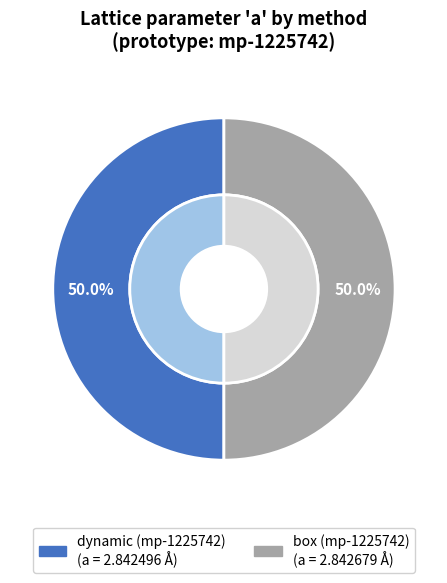

What is the largest slice in the pie chart?

box (mp-1225742)